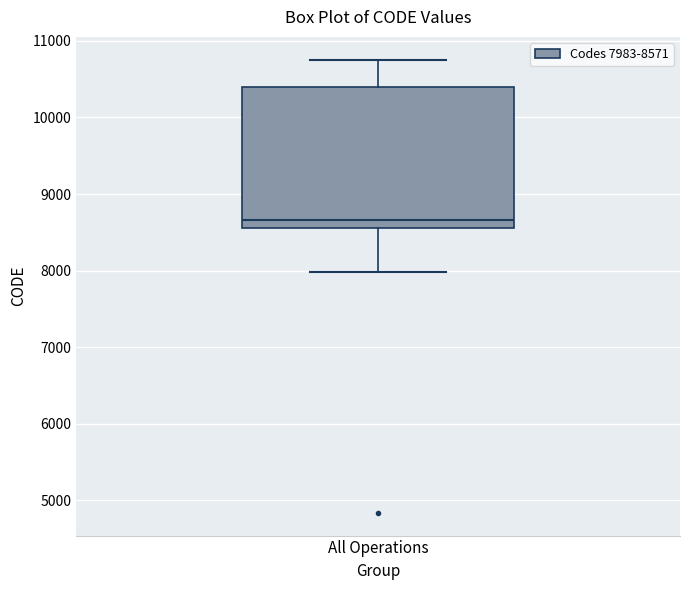

Where does the lower whisker of the box for All Operations end on the y-axis? The values are not printed on the chart, so give them approximately, as read against the axis.

8000